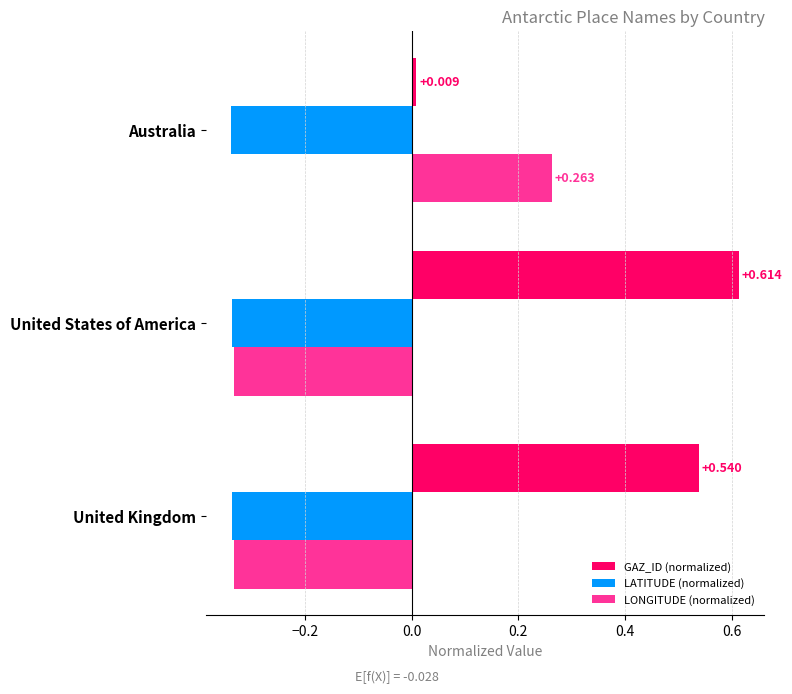

Which category has the lowest value across all series?

Australia